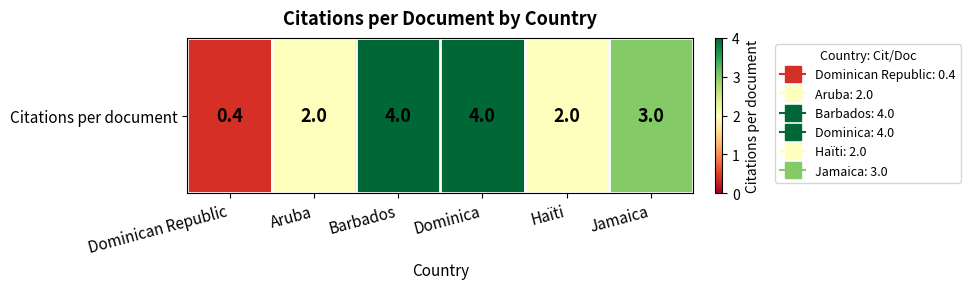

Count the number of values greater than 3.

2